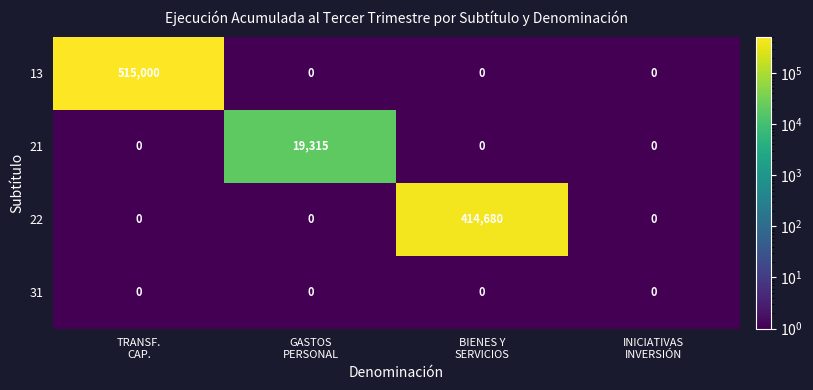

Count the 22 values in the range 0 to 414680.

4